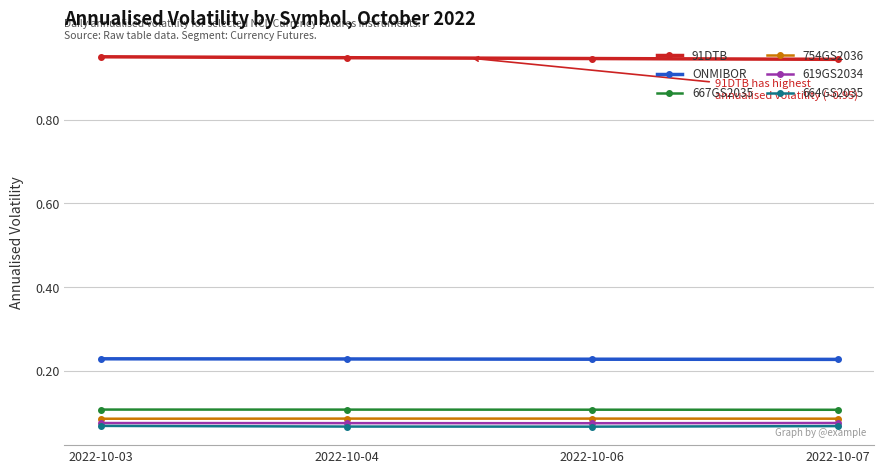

Is the value of 664GS2035 at 2022-10-07 greater than the value of 91DTB at 2022-10-03?

No